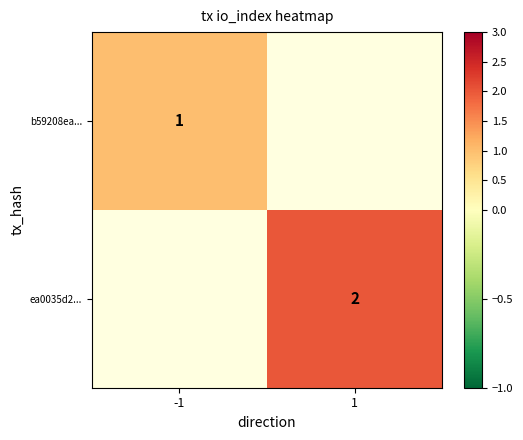

The ea0035d2... series shows 3 at 1. True or false?

False